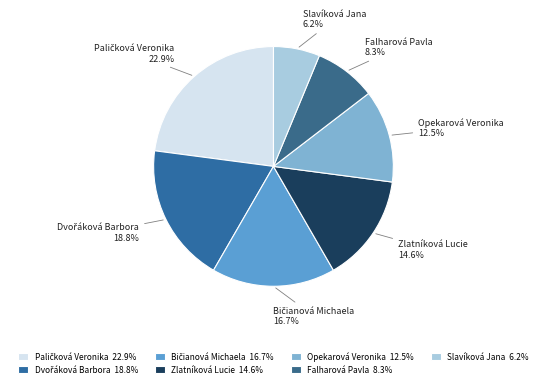

Does any single category account for the majority?

No